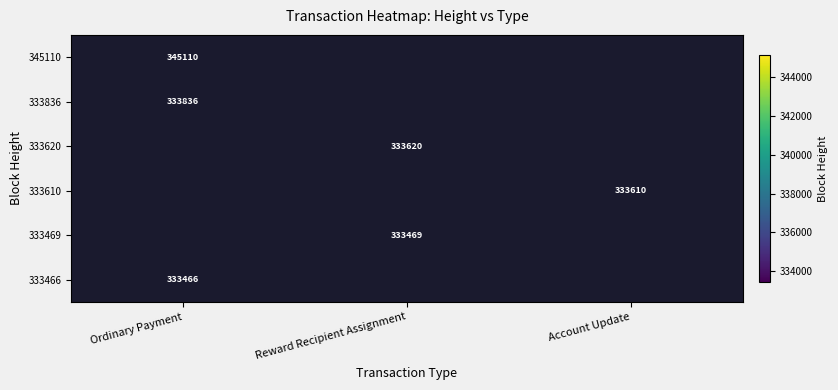

Between Account Update and Ordinary Payment, which is larger?

Ordinary Payment